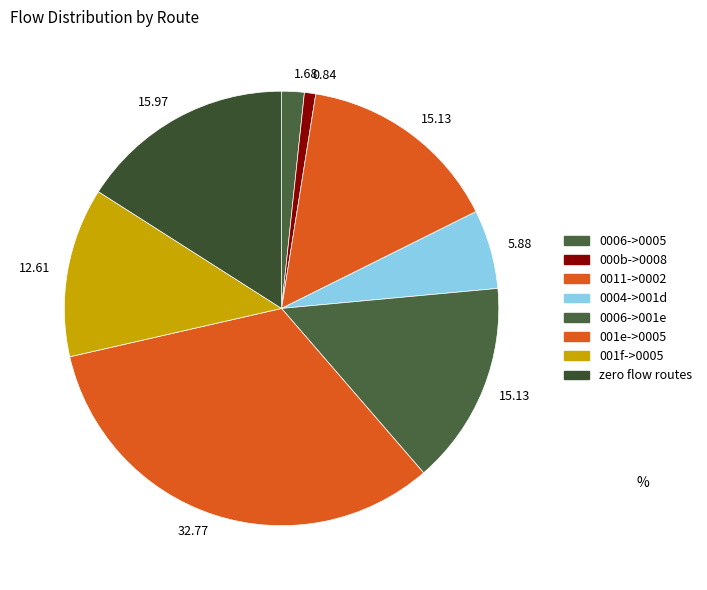

Is there a majority slice in this chart?

No